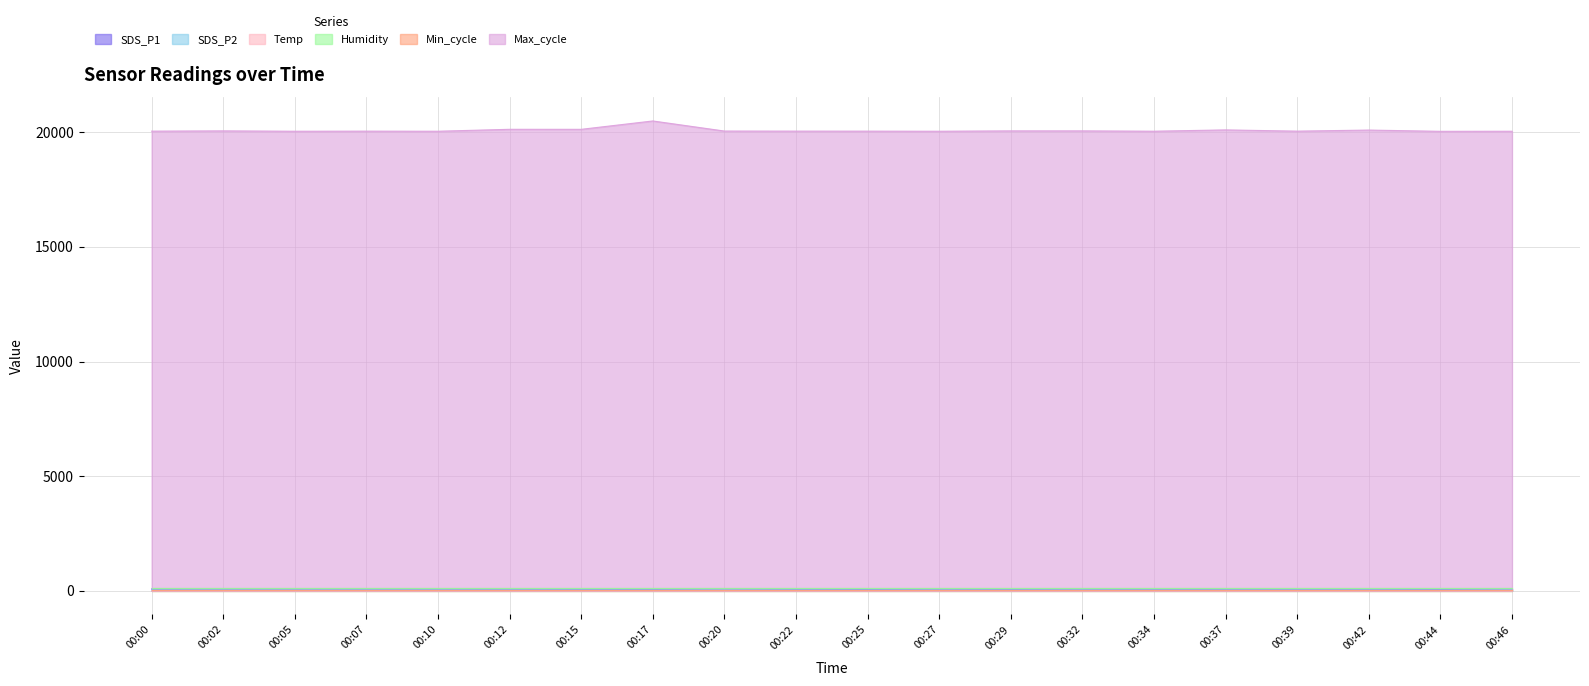

How many interior local peaks does the Max_cycle series have?

6